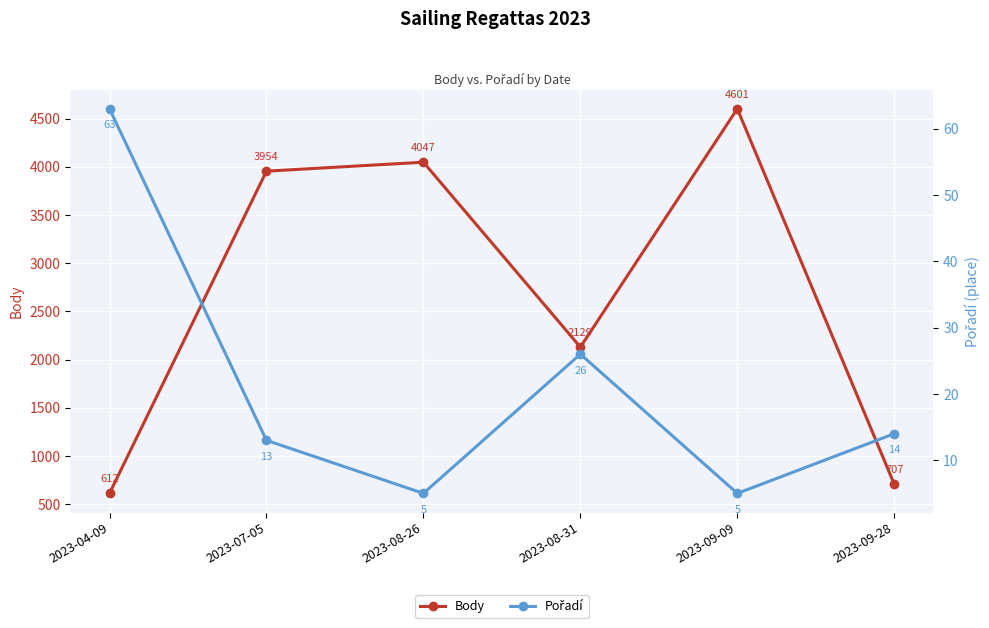

What is the approximate value of Pořadí at 2023-08-26, to the nearest 5?

5